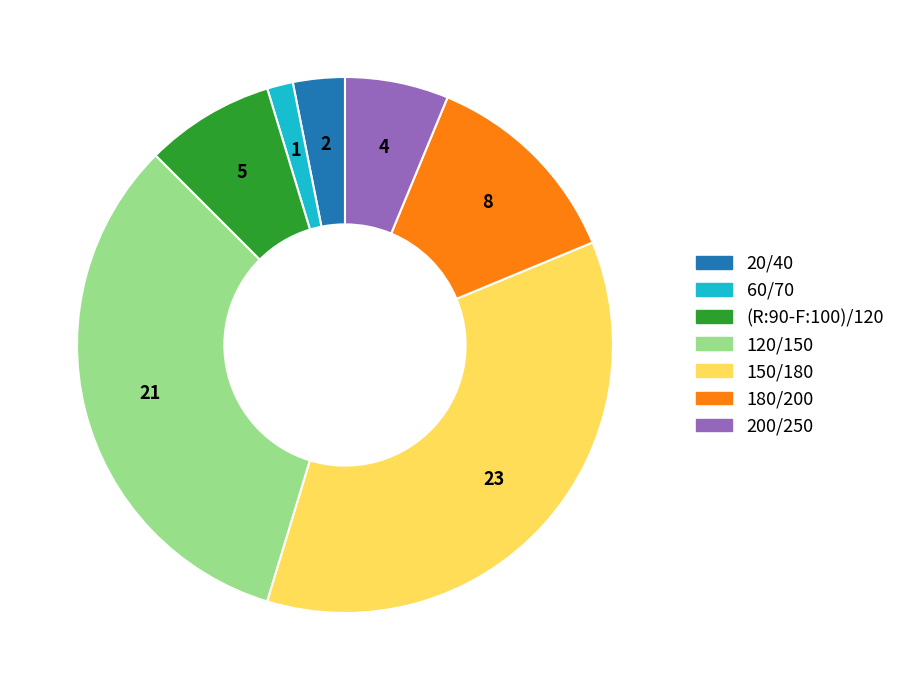

The 120/150 slice represents 25% of the pie. True or false?

False